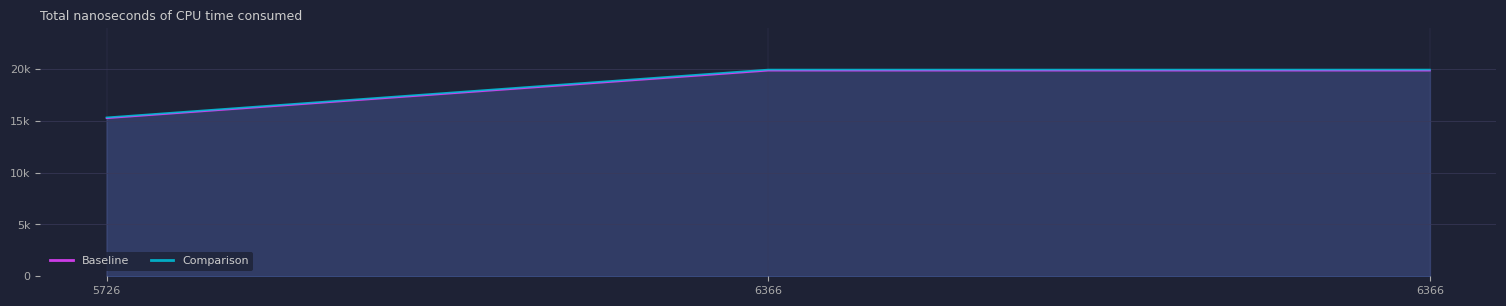

What is the highest value of the Baseline series?

19859.0